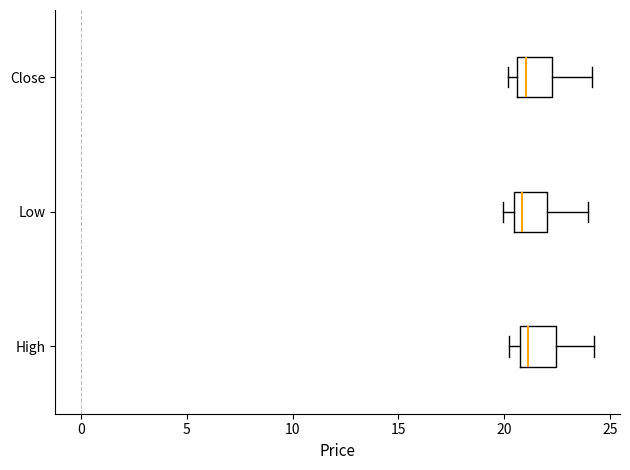

Reading bottom to top, transcribe this box plot: for each box, give where its median line is, the range the box spans, and where its two whiskers end, as read against the x-axis. The values are not printed on the chart, so give them approximately, as read against the axis.

High: median 21.0, box 20.5 to 22.5, whiskers 20.0 to 24.5
Low: median 21.0, box 20.5 to 22.0, whiskers 20.0 to 24.0
Close: median 21.0, box 20.5 to 22.5, whiskers 20.0 to 24.0